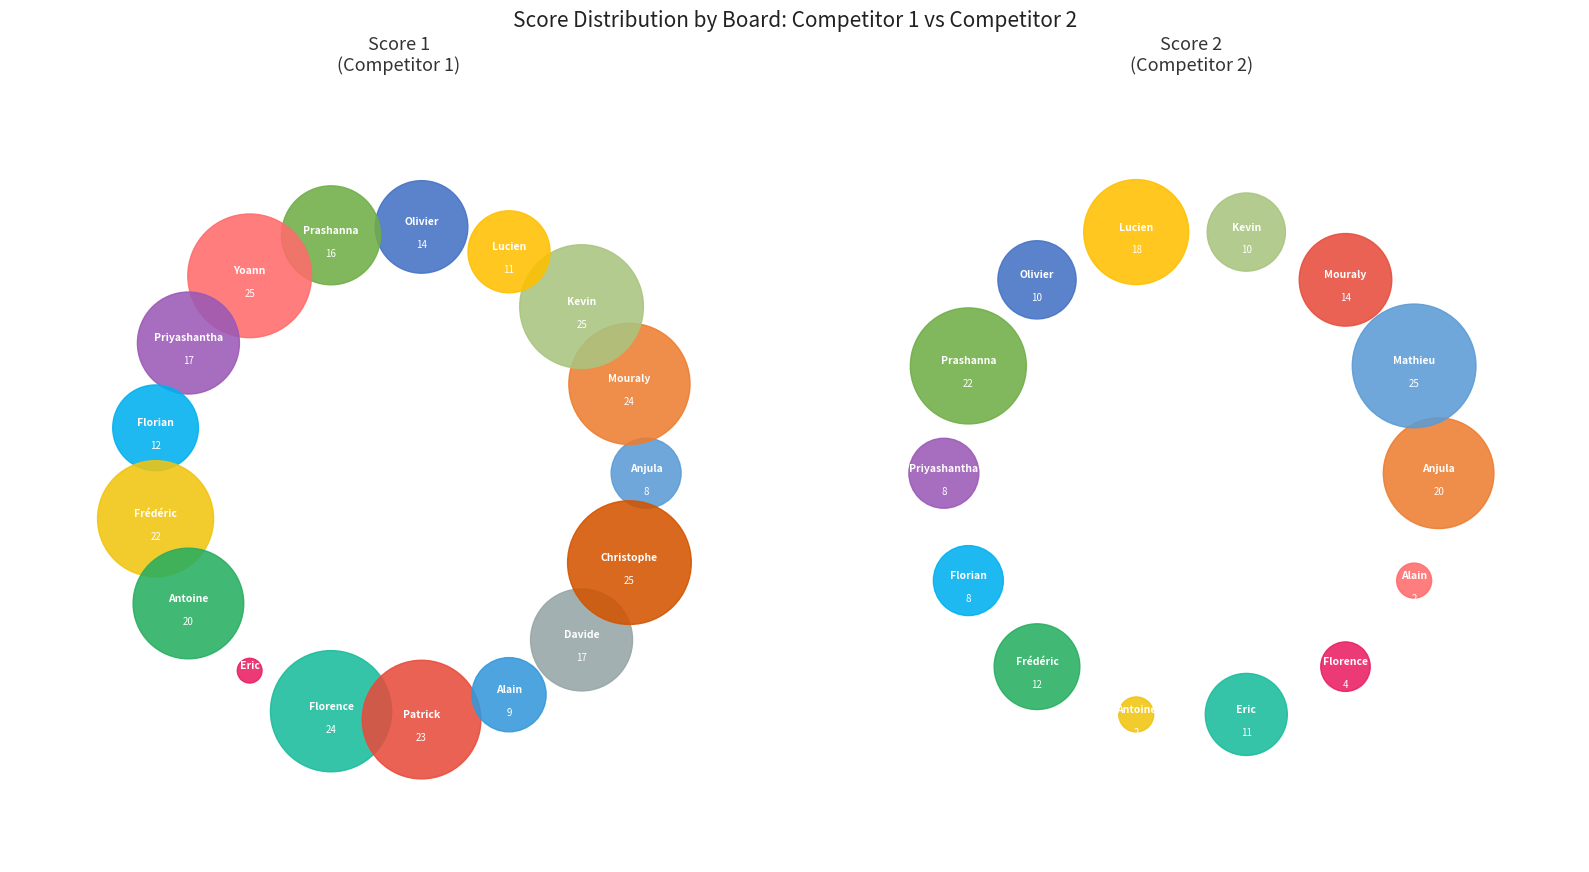

Which has a higher value, Roumegous Florence or W. De Alwis Sudath Priyashantha?

Roumegous Florence